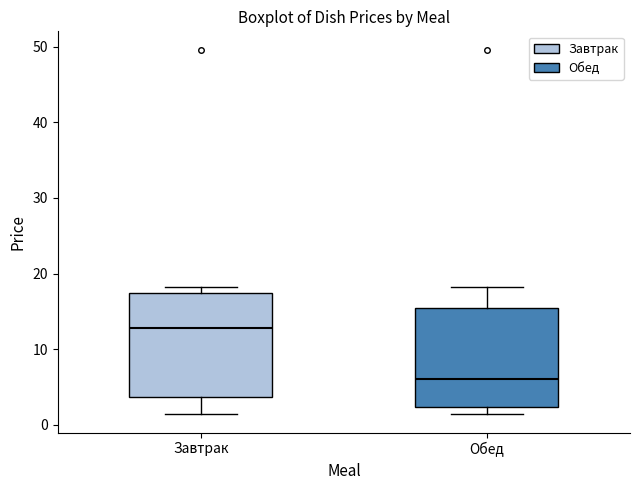

Reading left to right, transcribe this box plot: for each box, give where its median line is, the range the box spans, and where its two whiskers end, as read against the y-axis. The values are not printed on the chart, so give them approximately, as read against the axis.

Завтрак: median 13, box 4 to 17, whiskers 1 to 18
Обед: median 6, box 2 to 15, whiskers 1 to 18